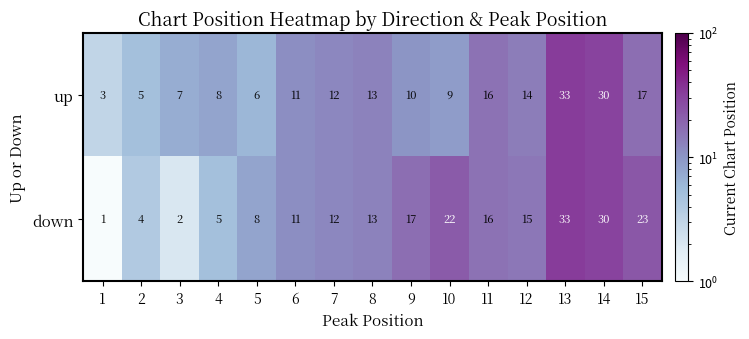

Reading right to left, transcribe all the data shown in this chart.

up: 15=17	14=30	13=33	12=14	11=16	10=9	9=10	8=13	7=12	6=11	5=6	4=8	3=7	2=5	1=3
down: 15=23	14=30	13=33	12=15	11=16	10=22	9=17	8=13	7=12	6=11	5=8	4=5	3=2	2=4	1=1